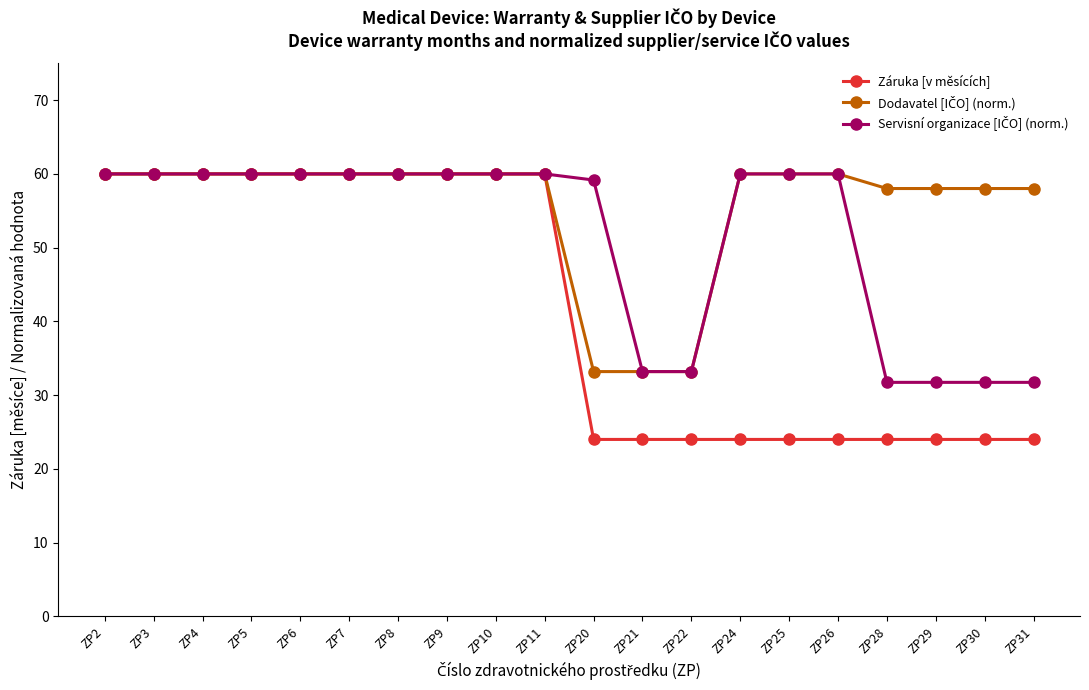

What is the value of the Záruka [v měsících] point at the 5th from the left?

60.0